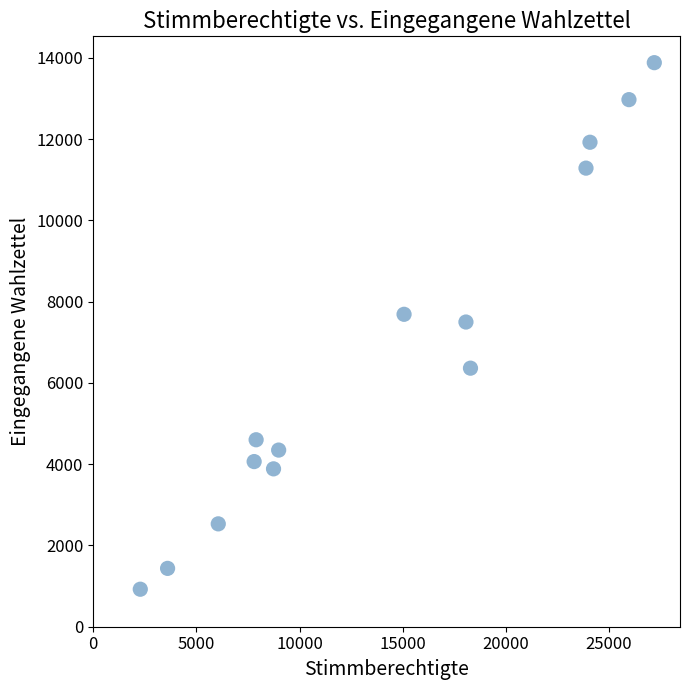

What is the range of X values (max minus min)?

24910